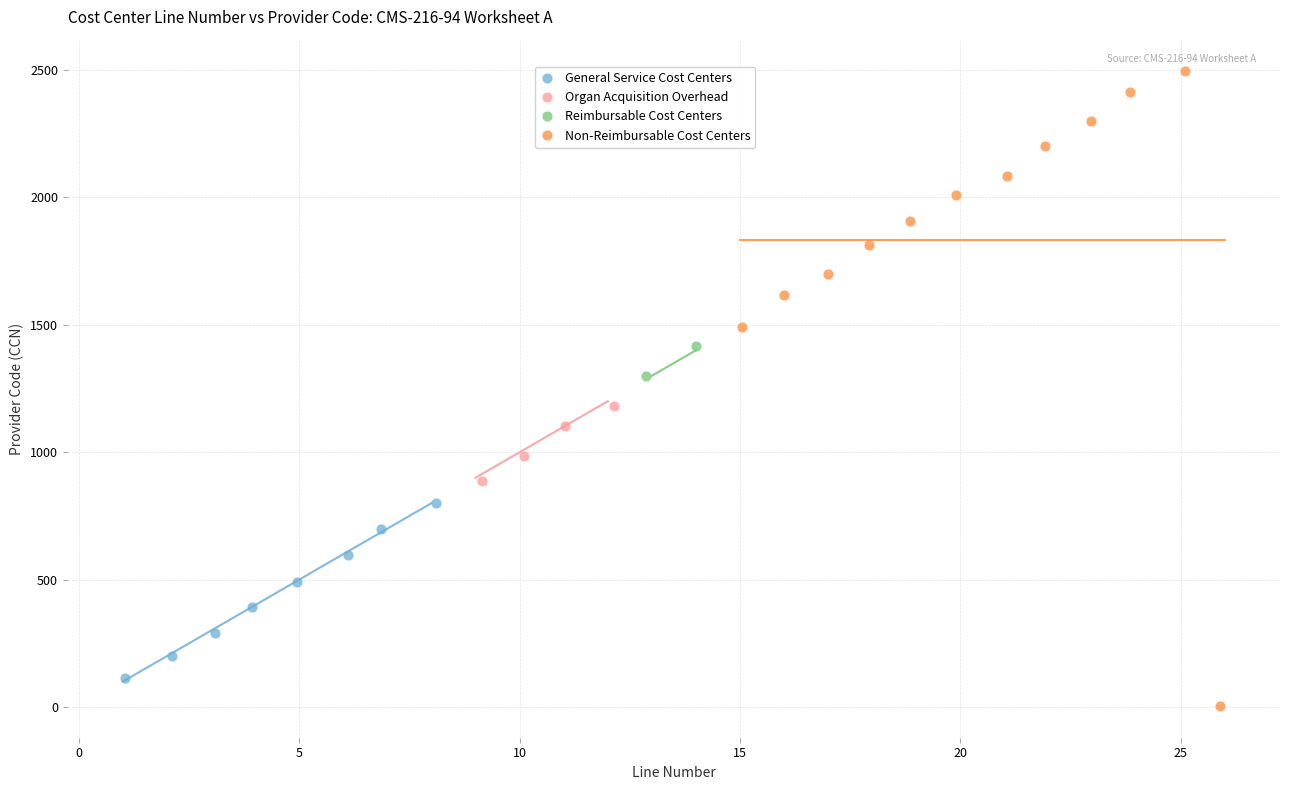

Which series reaches the maximum Y coordinate?

Non-Reimbursable Cost Centers